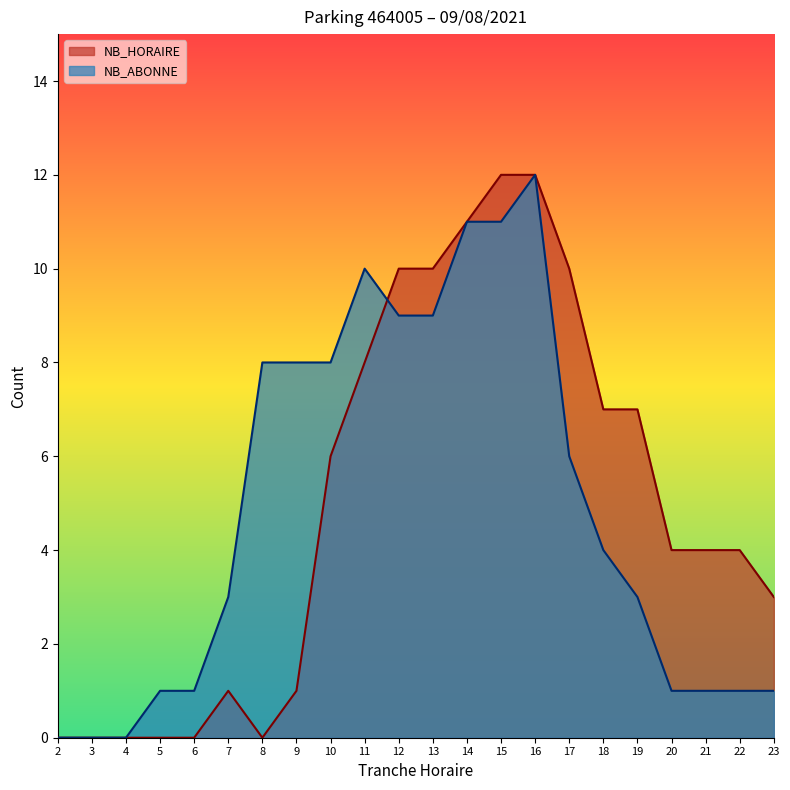

How many times do NB_HORAIRE and NB_ABONNE cross each other?

1